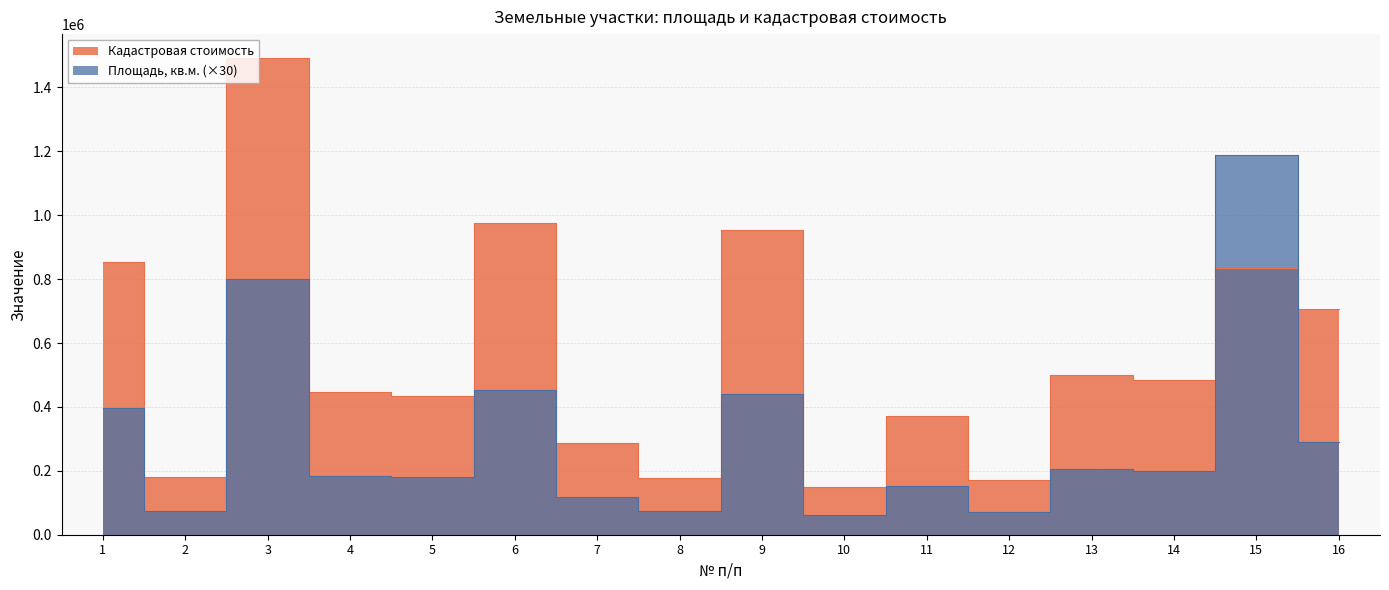

Is the value of Площадь, кв.м. at 15 greater than the value of Кадастровая стоимость at 14?

Yes